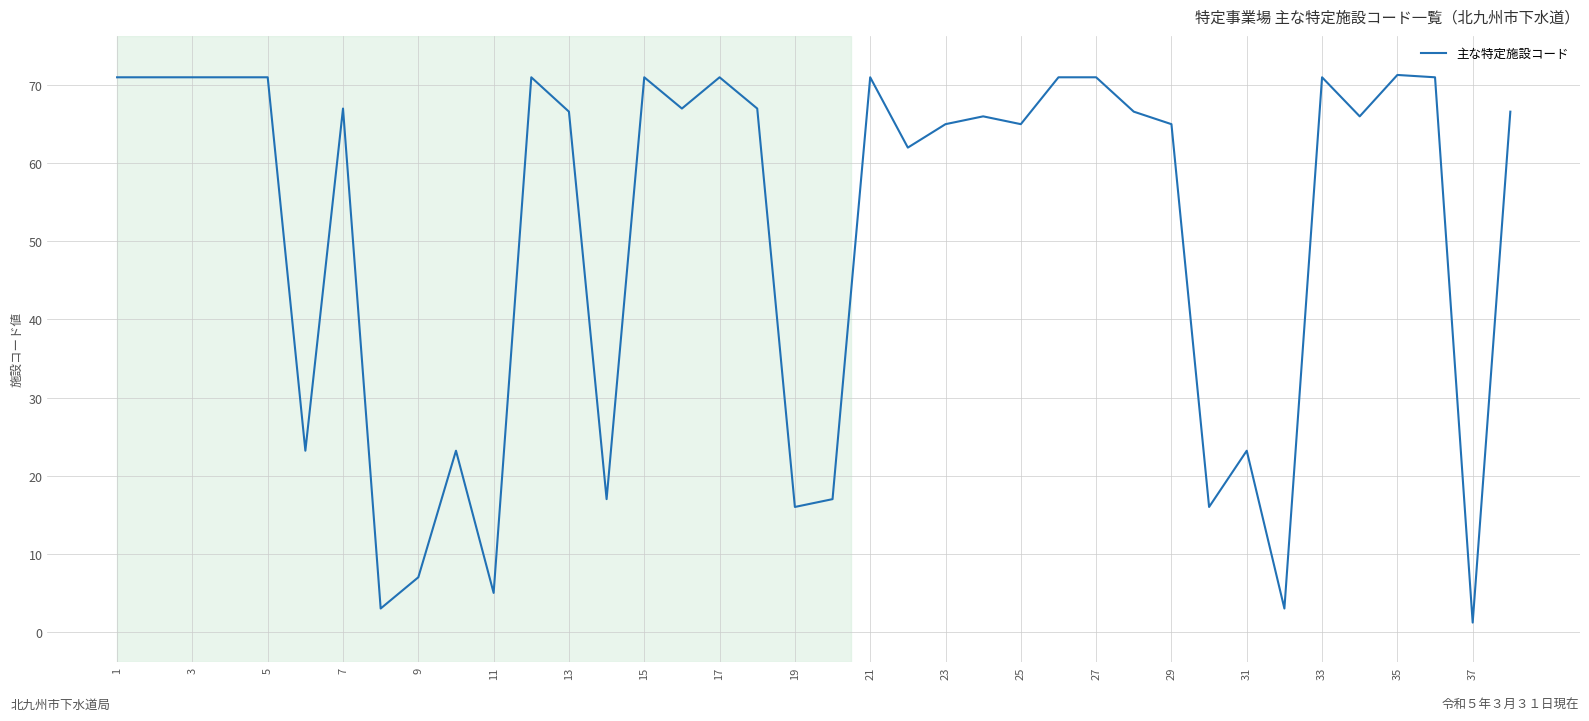

What is the maximum value shown in the chart?

71.3